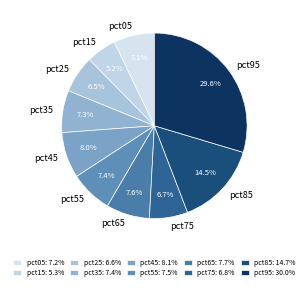

Is there a majority slice in this chart?

No